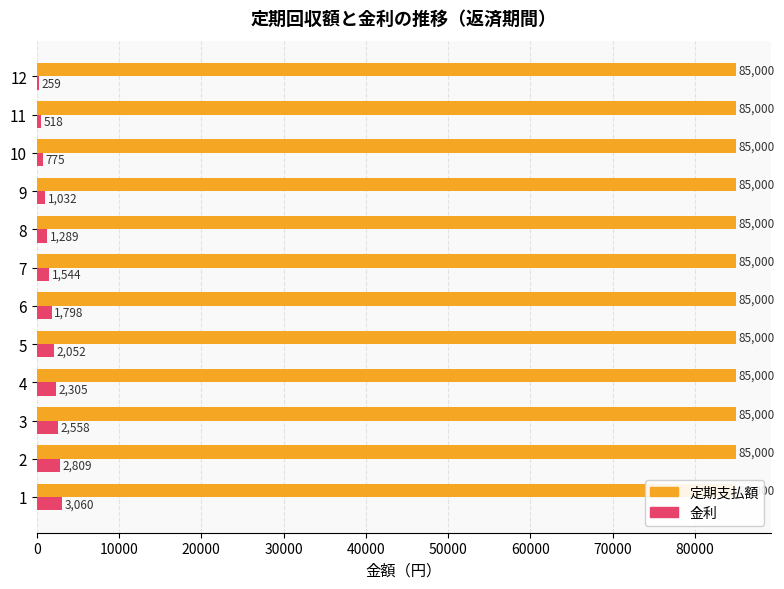

Between 10000 and 80000, which series saw the biggest shift?

金利